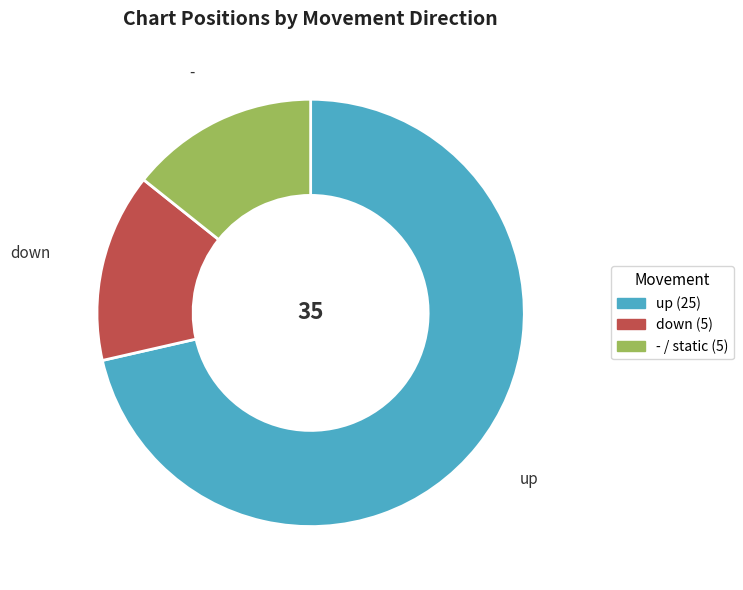

How many segments does this pie chart have?

3